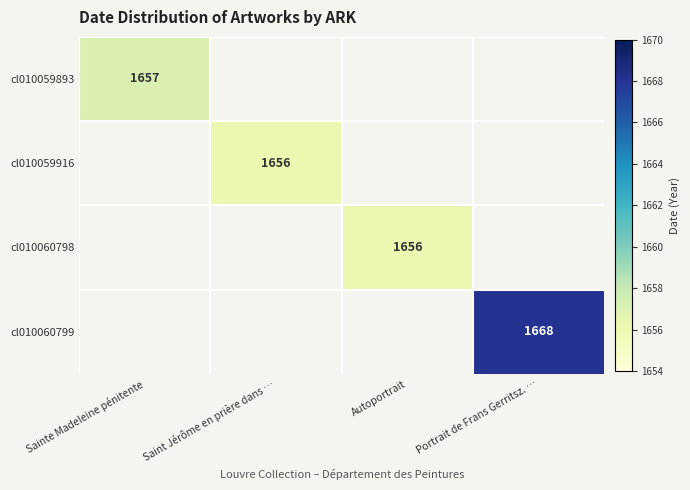

At which category is the sum across all series the highest?

Portrait de Frans Gerritsz. …